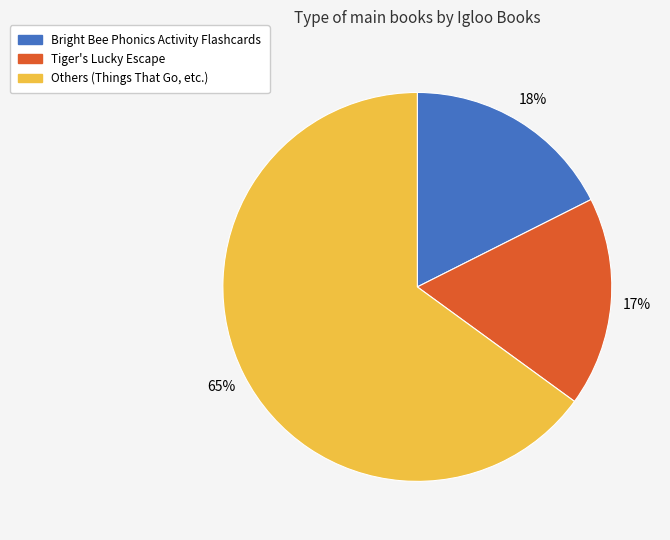

To the nearest percent, what is the average slice percentage?

33%